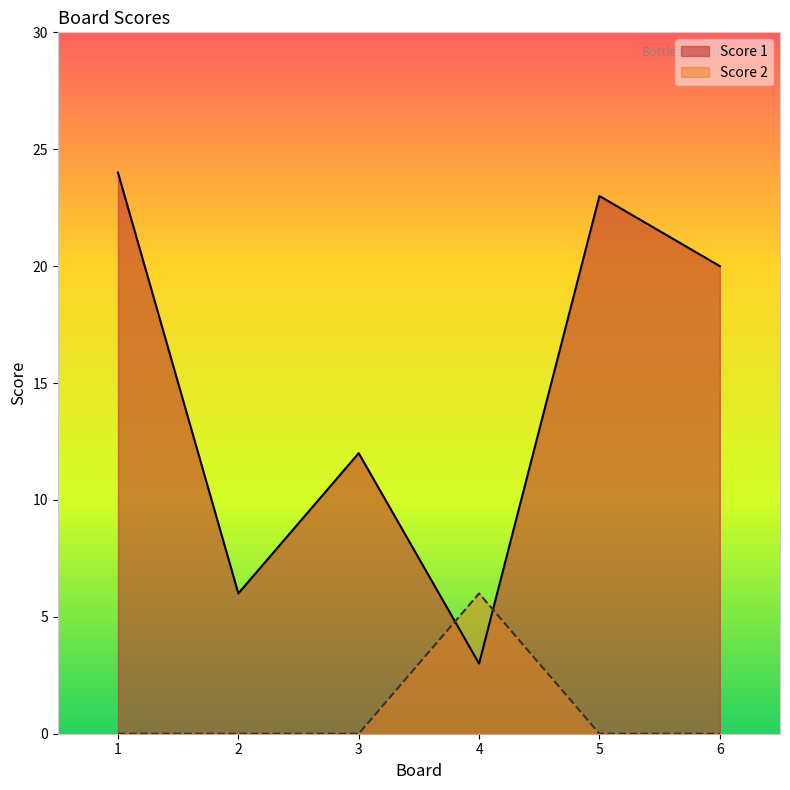

What is the total value across all series at 4?

9